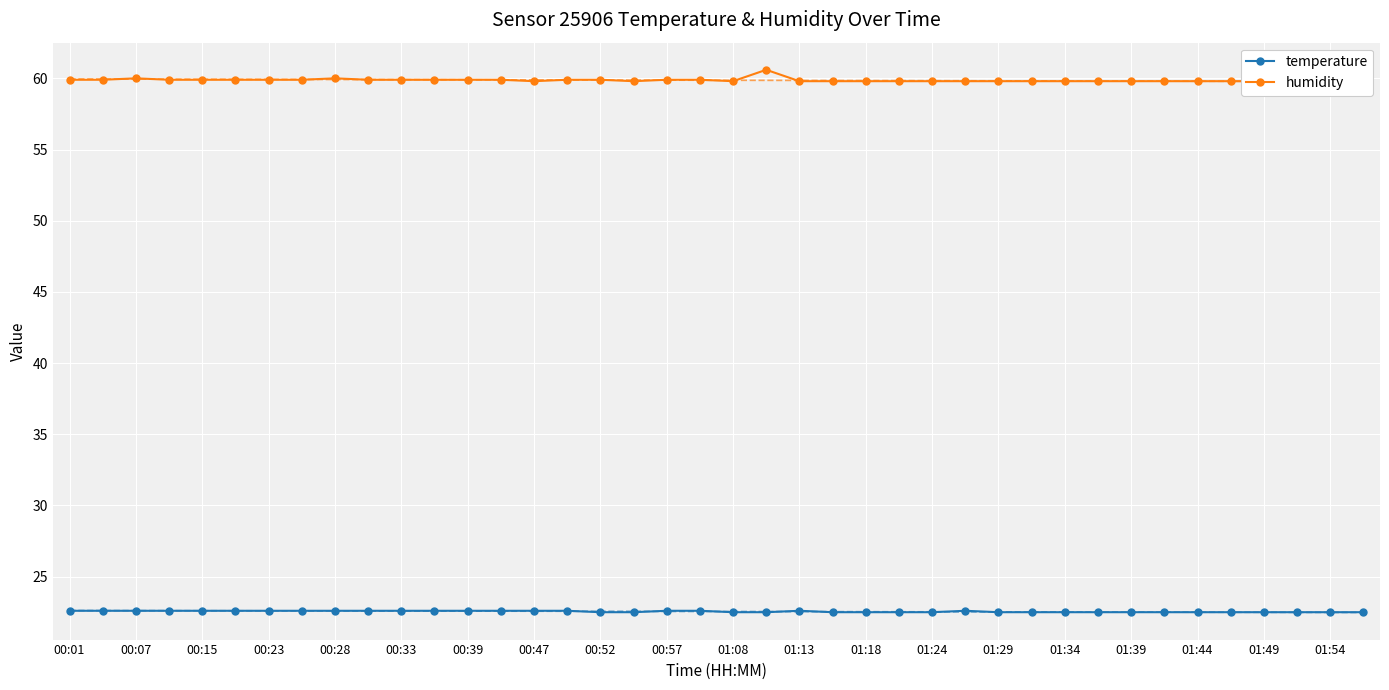

Is it true that temperature equals 35.1 at 01:49?

False